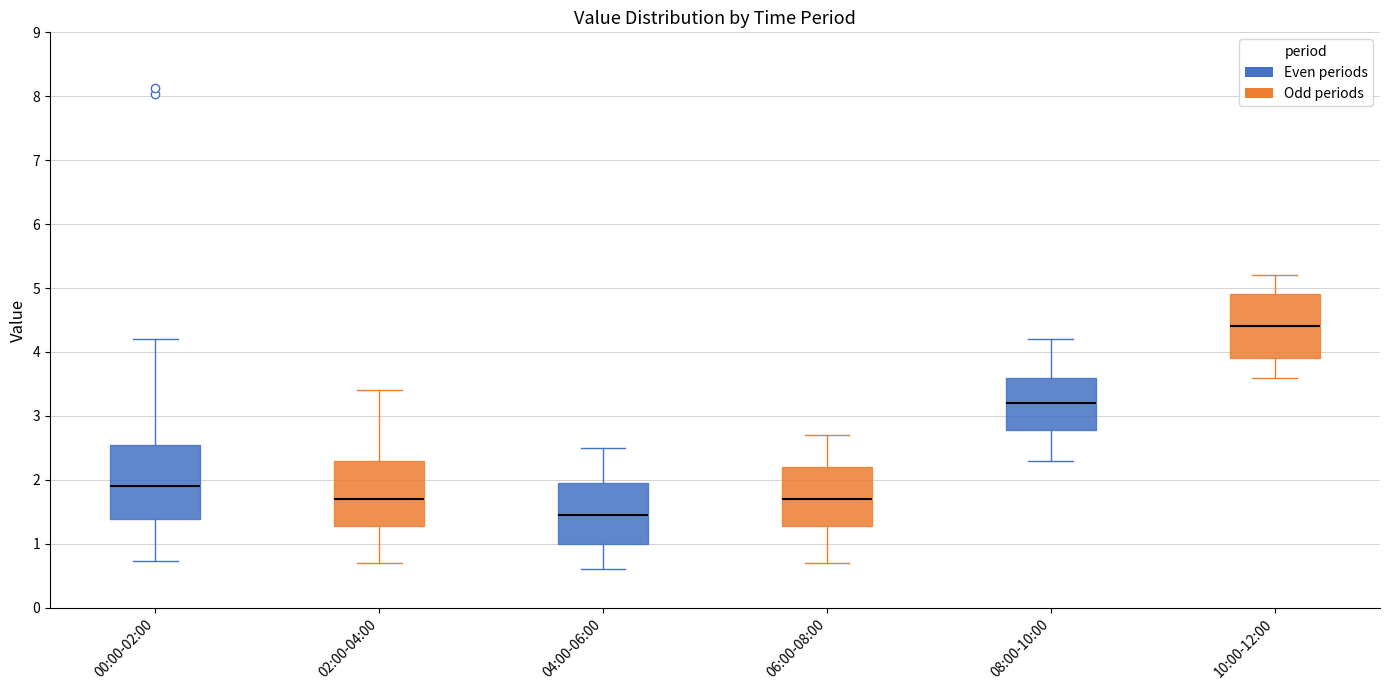

Reading left to right, read every box against the y-axis: the position of its median line, the range the box covers, and the ends of its whiskers. The values are not printed on the chart, so give them approximately, as read against the axis.

00:00-02:00: median 1.9, box 1.4 to 2.6, whiskers 0.7 to 4.2
02:00-04:00: median 1.7, box 1.3 to 2.3, whiskers 0.7 to 3.4
04:00-06:00: median 1.5, box 1.0 to 2.0, whiskers 0.6 to 2.5
06:00-08:00: median 1.7, box 1.3 to 2.2, whiskers 0.7 to 2.7
08:00-10:00: median 3.2, box 2.8 to 3.6, whiskers 2.3 to 4.2
10:00-12:00: median 4.4, box 3.9 to 4.9, whiskers 3.6 to 5.2